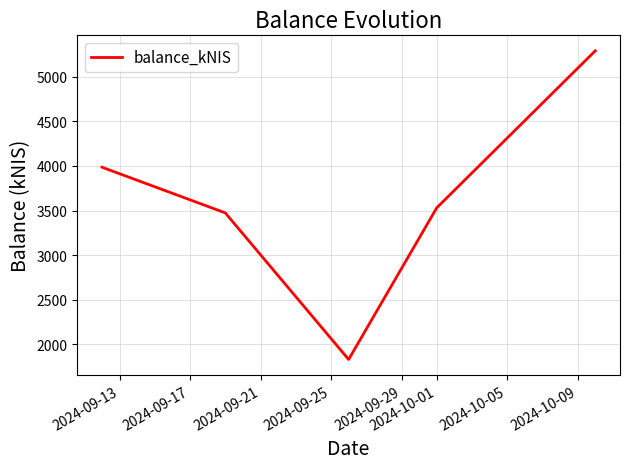

What is the difference between the maximum and second lowest values?

1818.0